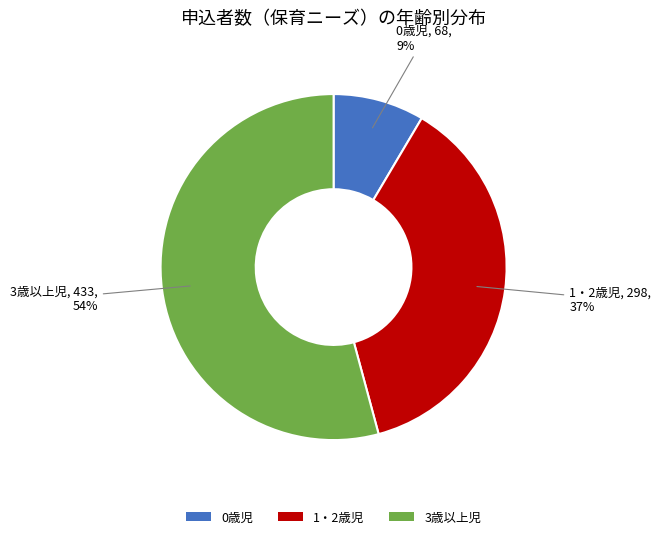

Rank the categories by value from highest to lowest.

3歳以上児, 1・2歳児, 0歳児